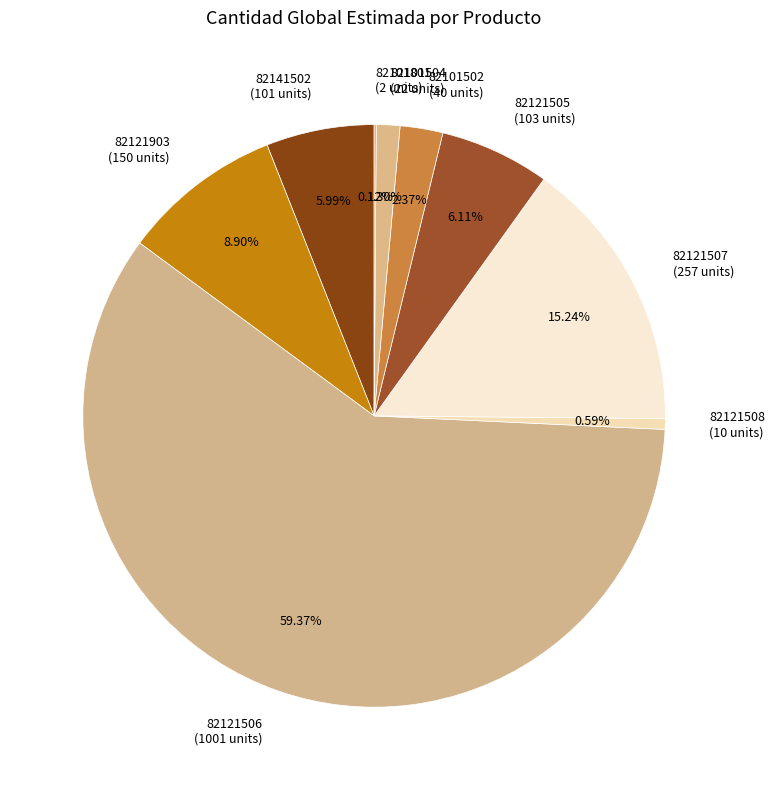

The 82121505 slice represents 1% of the pie. True or false?

False